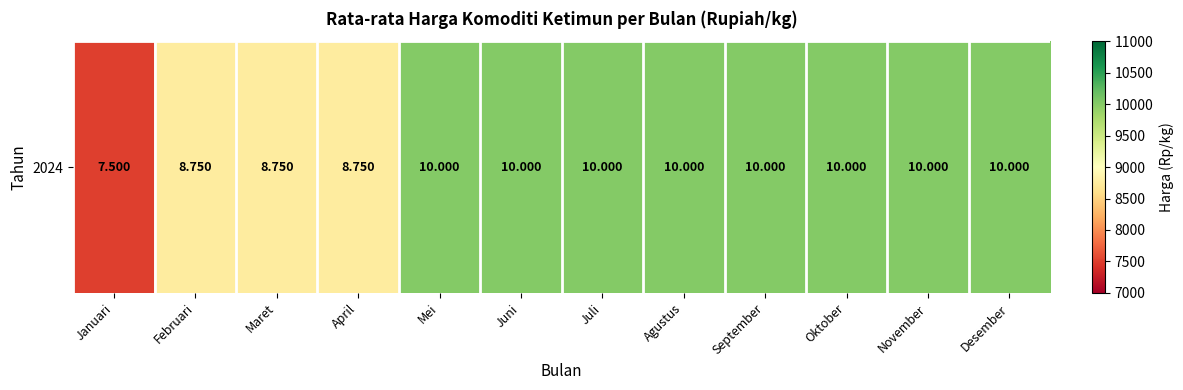

The chart shows a value of 3787 at Agustus. True or false?

False